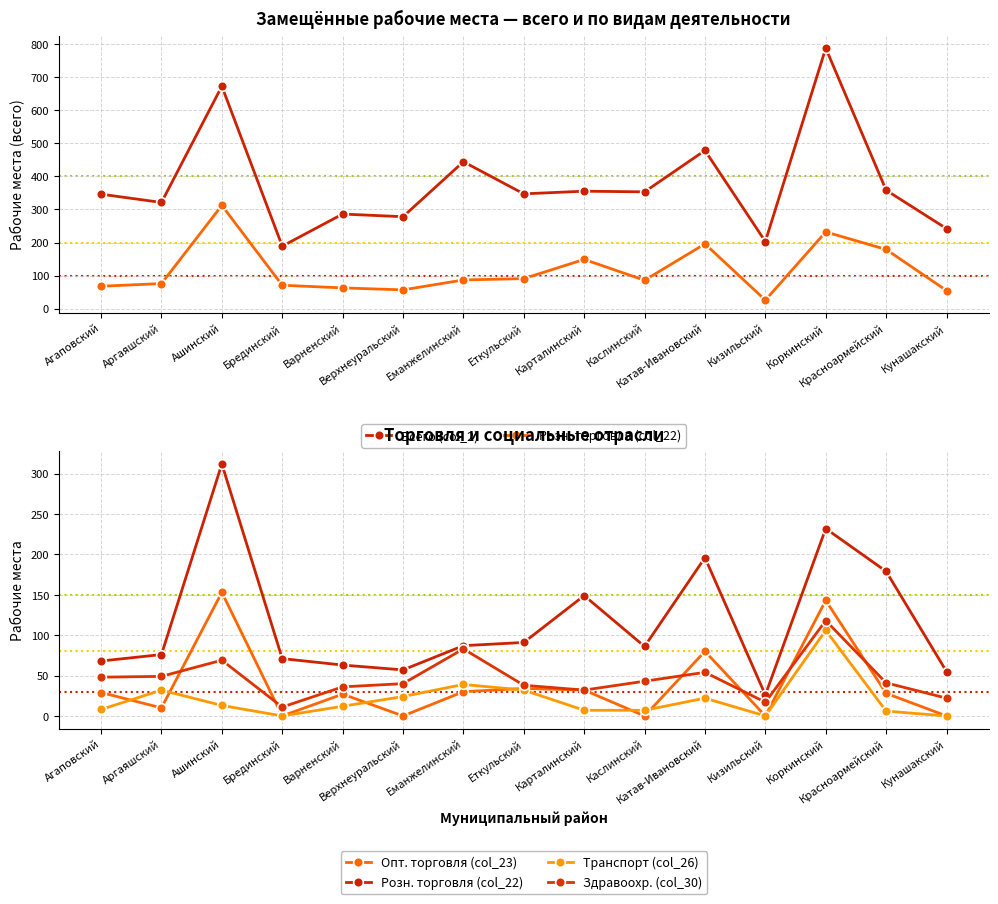

Read the Транспорт (col_26) value at Еткульский, to the nearest 10.

30